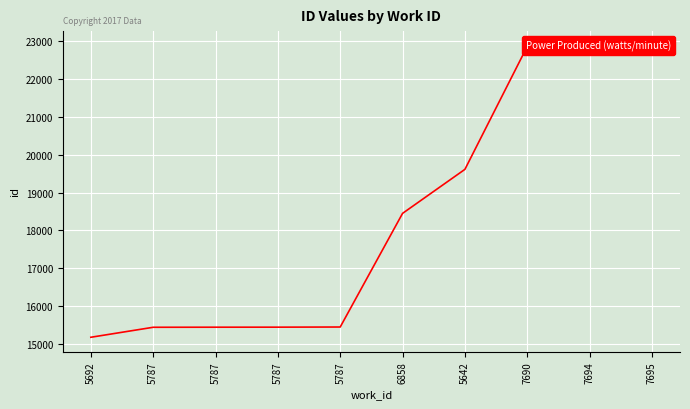

What is the average value?

18364